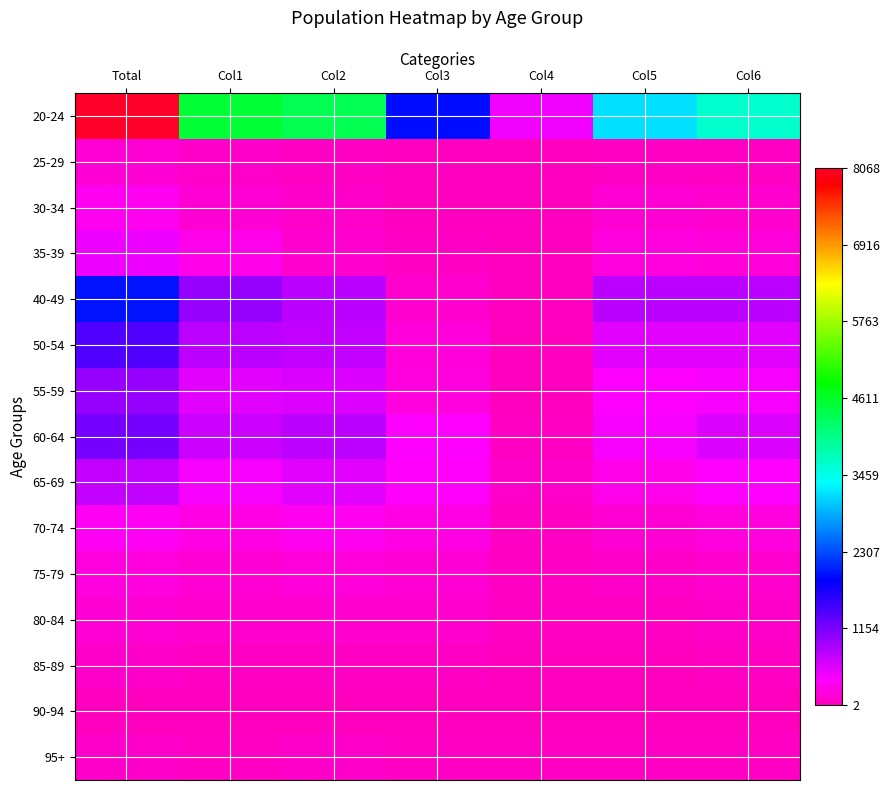

At how many categories does at least one series exceed 2573?

5